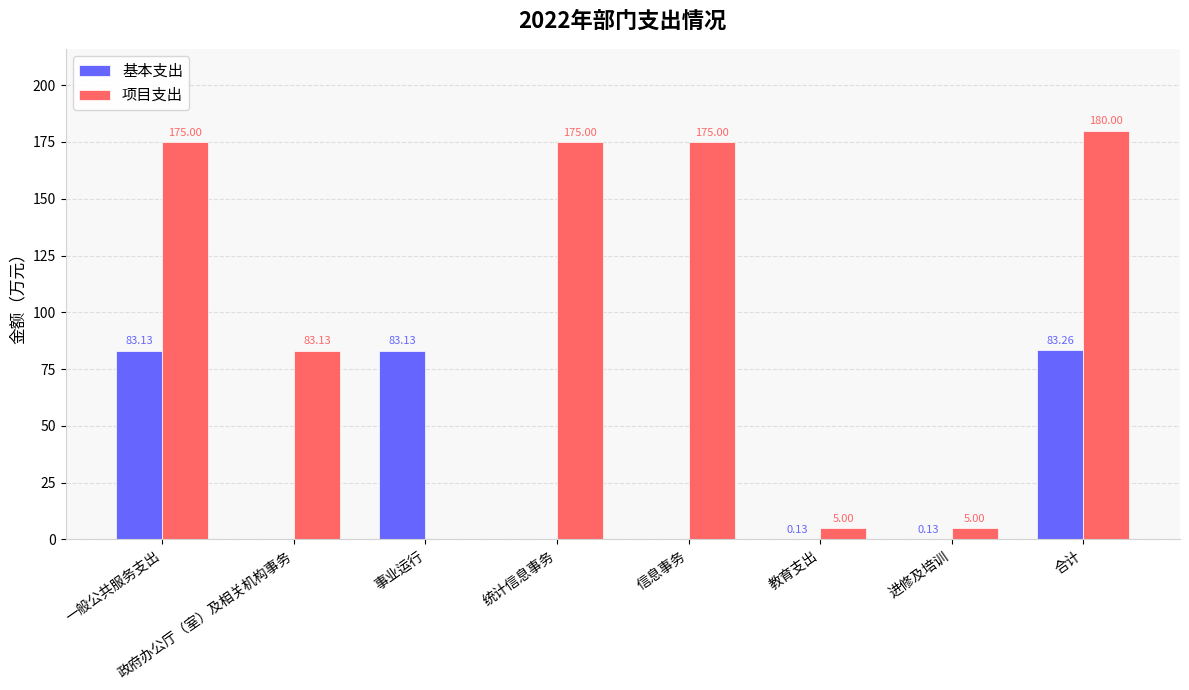

Which label corresponds to the largest value in the chart?

合计